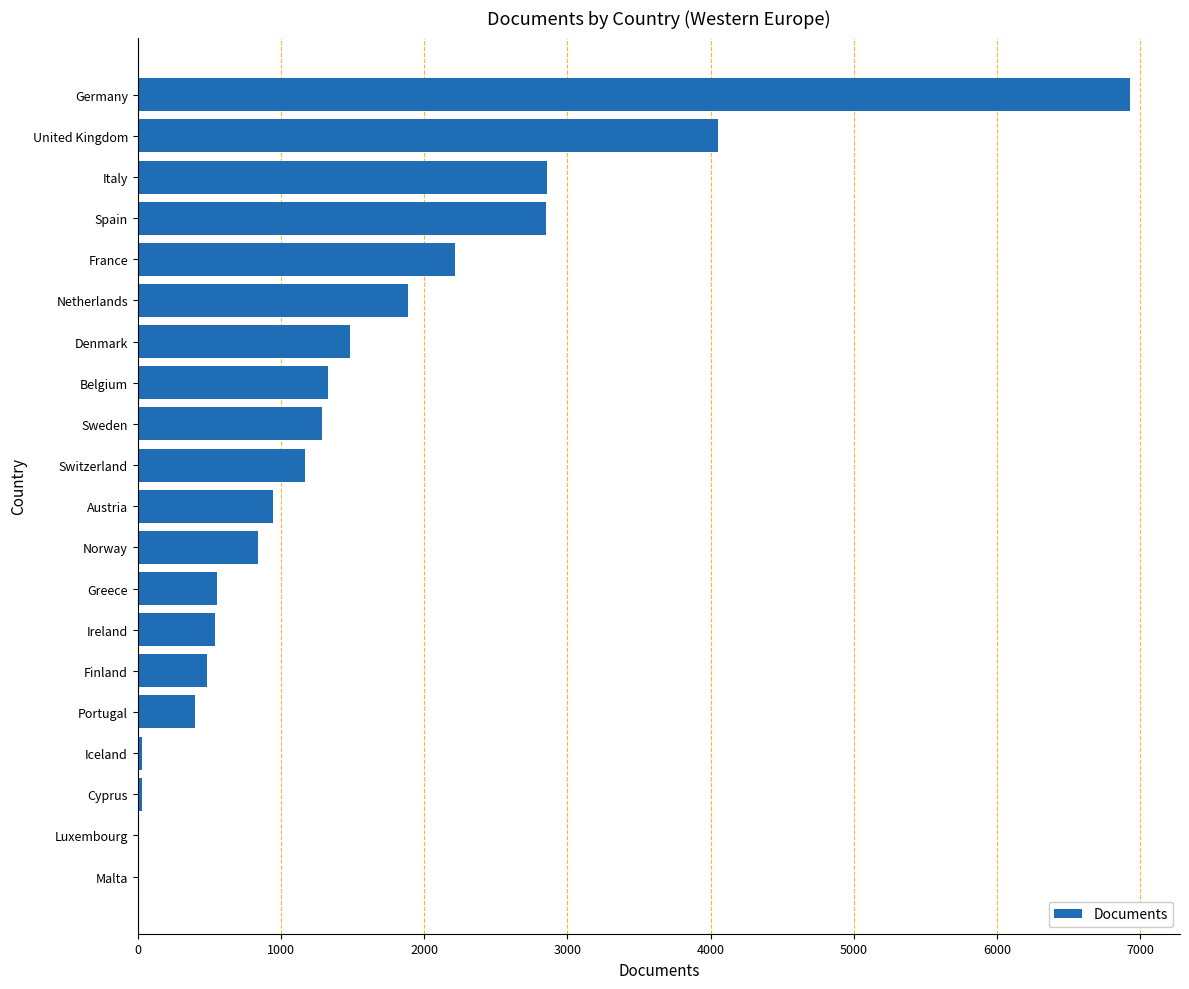

How many distinct data groups are displayed?

1